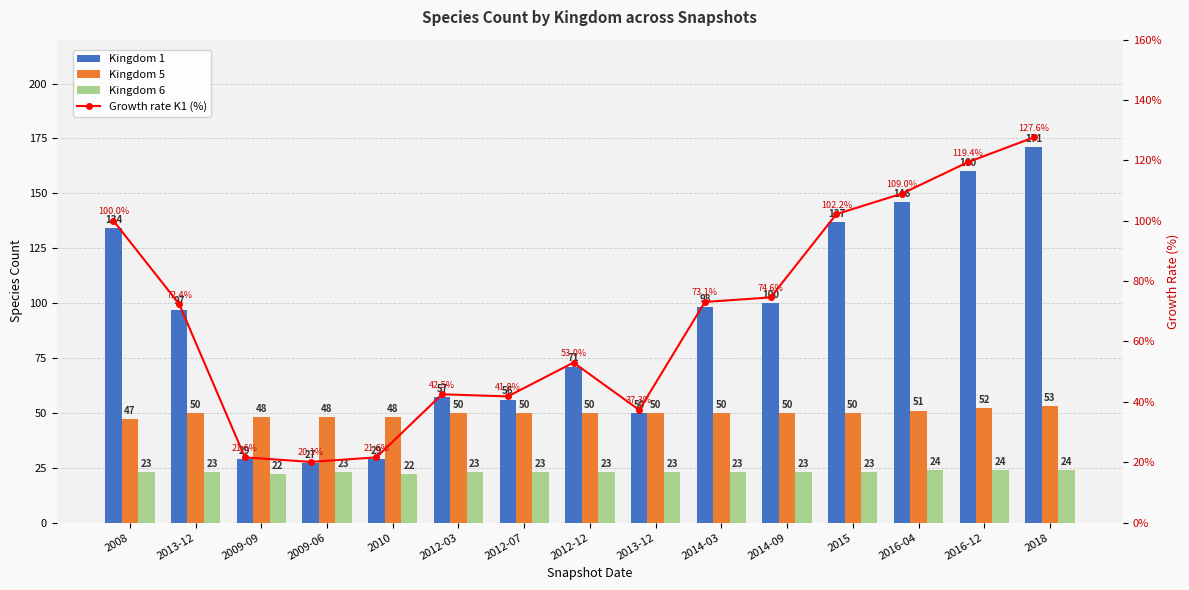

What is the average value of the Kingdom 6 series?

23.1